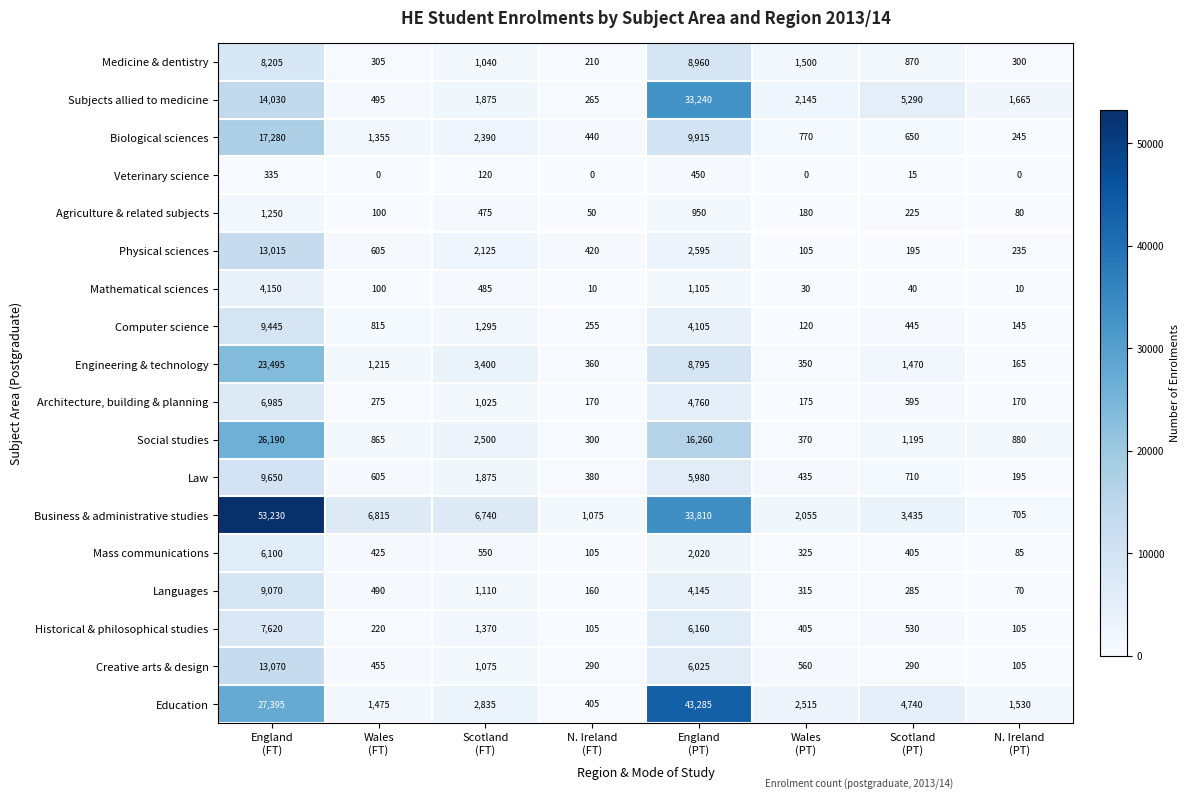

What is the minimum value for Engineering & technology?

165